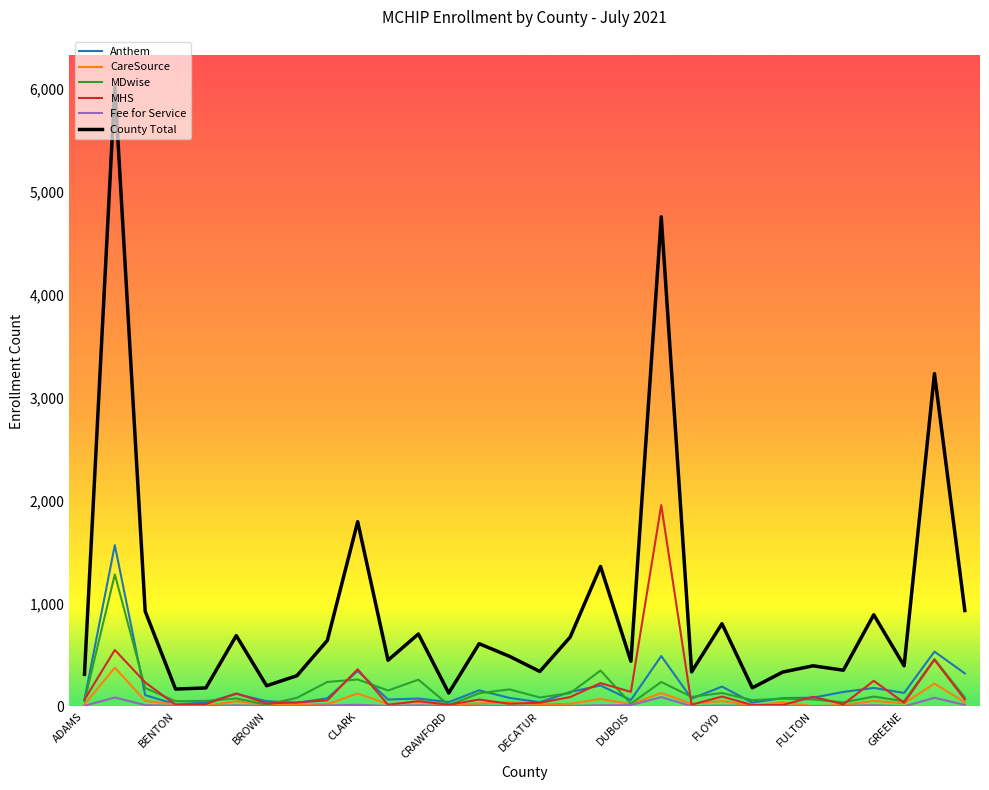

What is the maximum value for MDwise?

1282